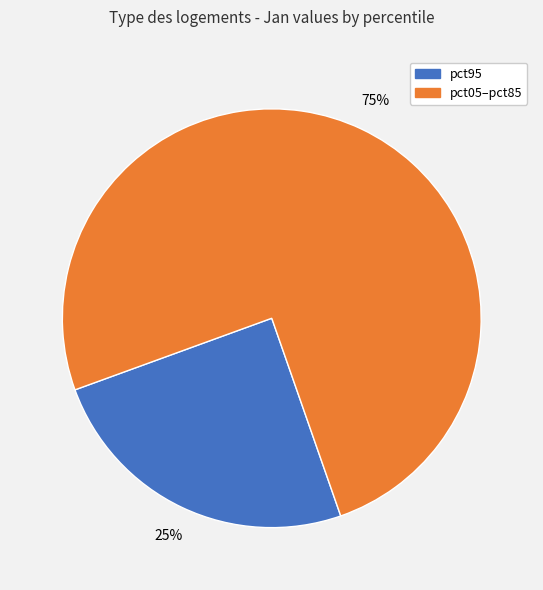

Does any single category account for the majority?

Yes